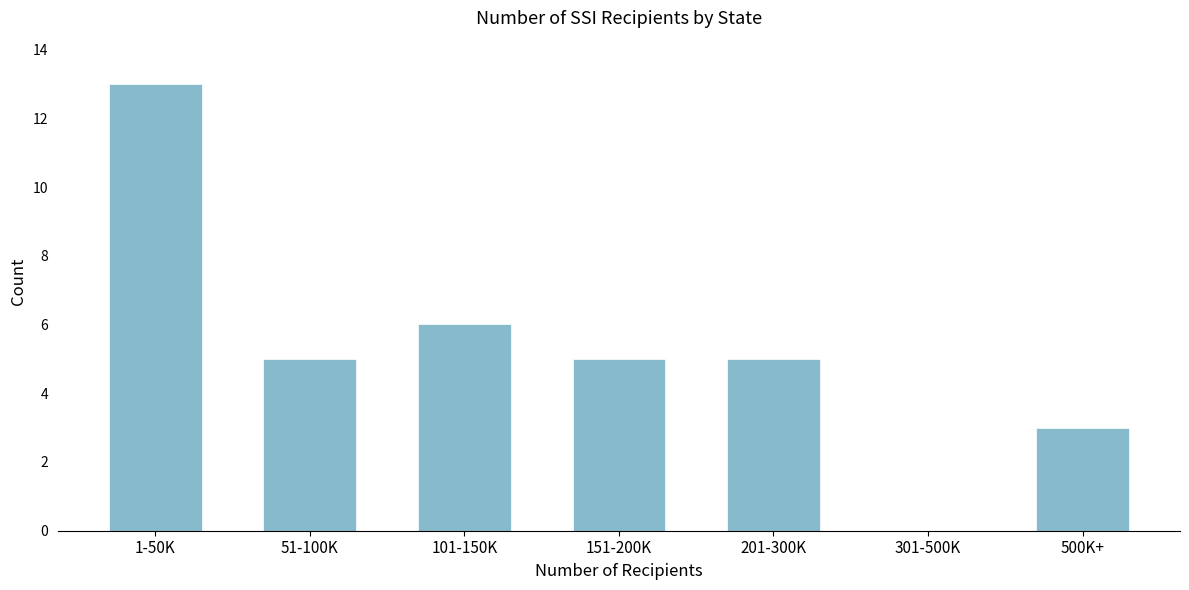

Reading right to left, what are all the values shown in this chart?

500K+=3	301-500K=0	201-300K=5	151-200K=5	101-150K=6	51-100K=5	1-50K=13